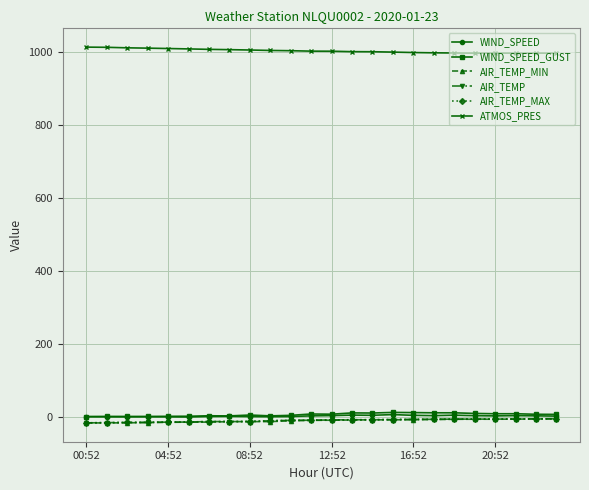

True or false: ATMOS_PRES and WIND_SPEED cross at least once.

False